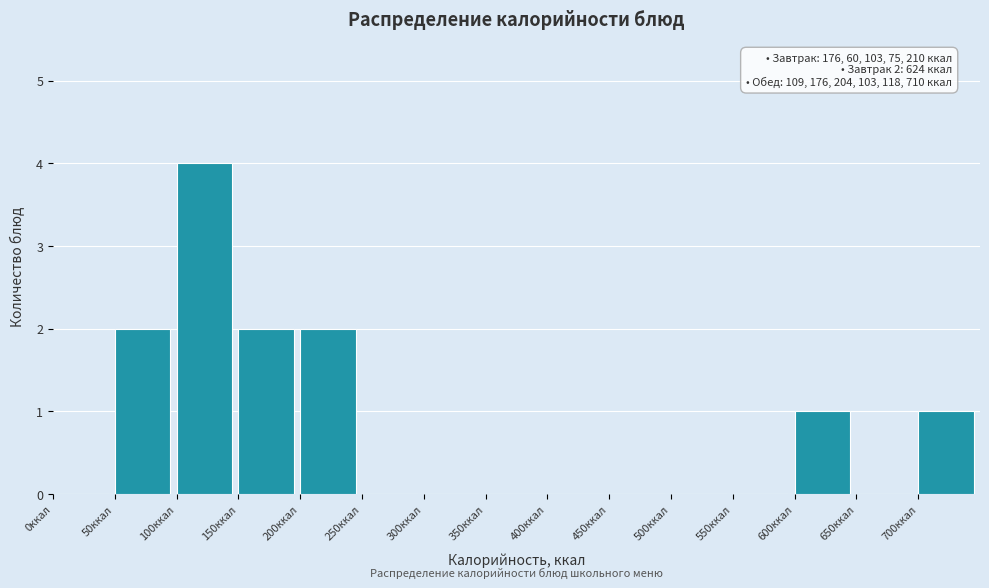

Over which range of the x-axis is the bar tallest?

100 to 150